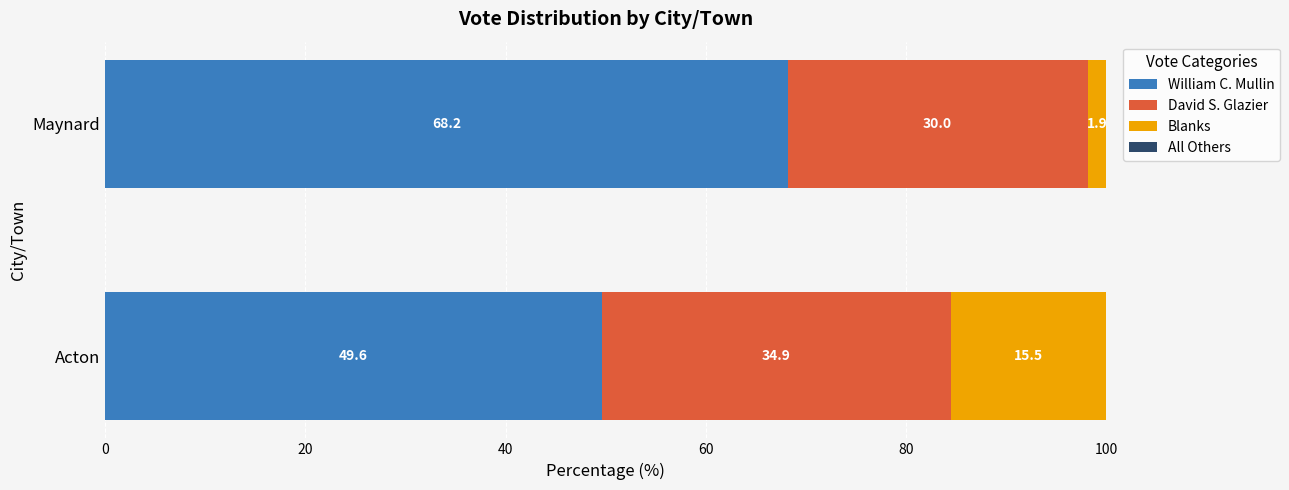

True or false: William C. Mullin has a value of 25.6 at Maynard.

False